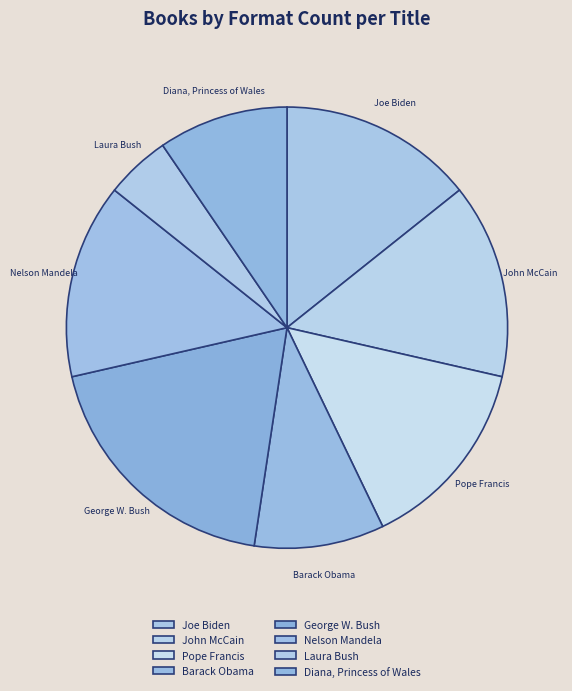

True or false: Diana, Princess of Wales accounts for 10% of the total.

True